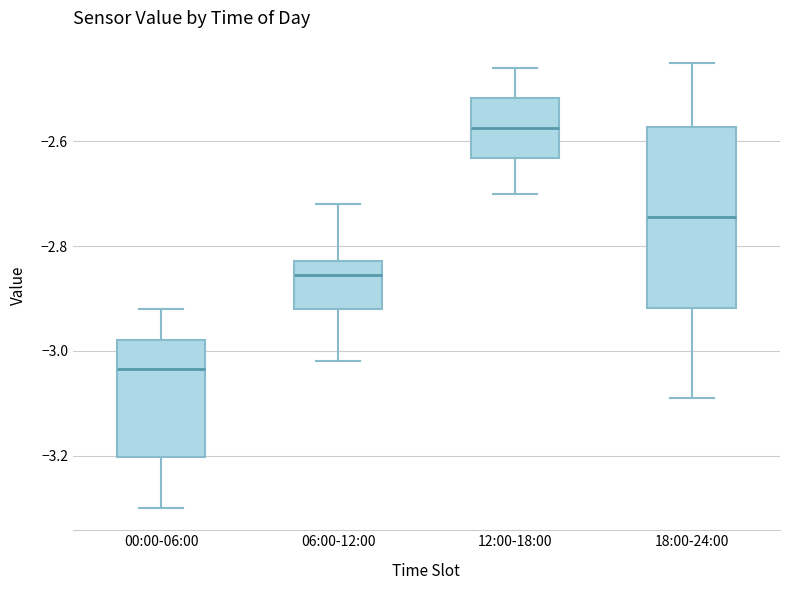

Reading left to right, read every box against the y-axis: the position of its median line, the range the box covers, and the ends of its whiskers. The values are not printed on the chart, so give them approximately, as read against the axis.

00:00-06:00: median -3.04, box -3.20 to -2.98, whiskers -3.30 to -2.92
06:00-12:00: median -2.86, box -2.92 to -2.82, whiskers -3.02 to -2.72
12:00-18:00: median -2.58, box -2.64 to -2.52, whiskers -2.70 to -2.46
18:00-24:00: median -2.74, box -2.92 to -2.58, whiskers -3.08 to -2.44